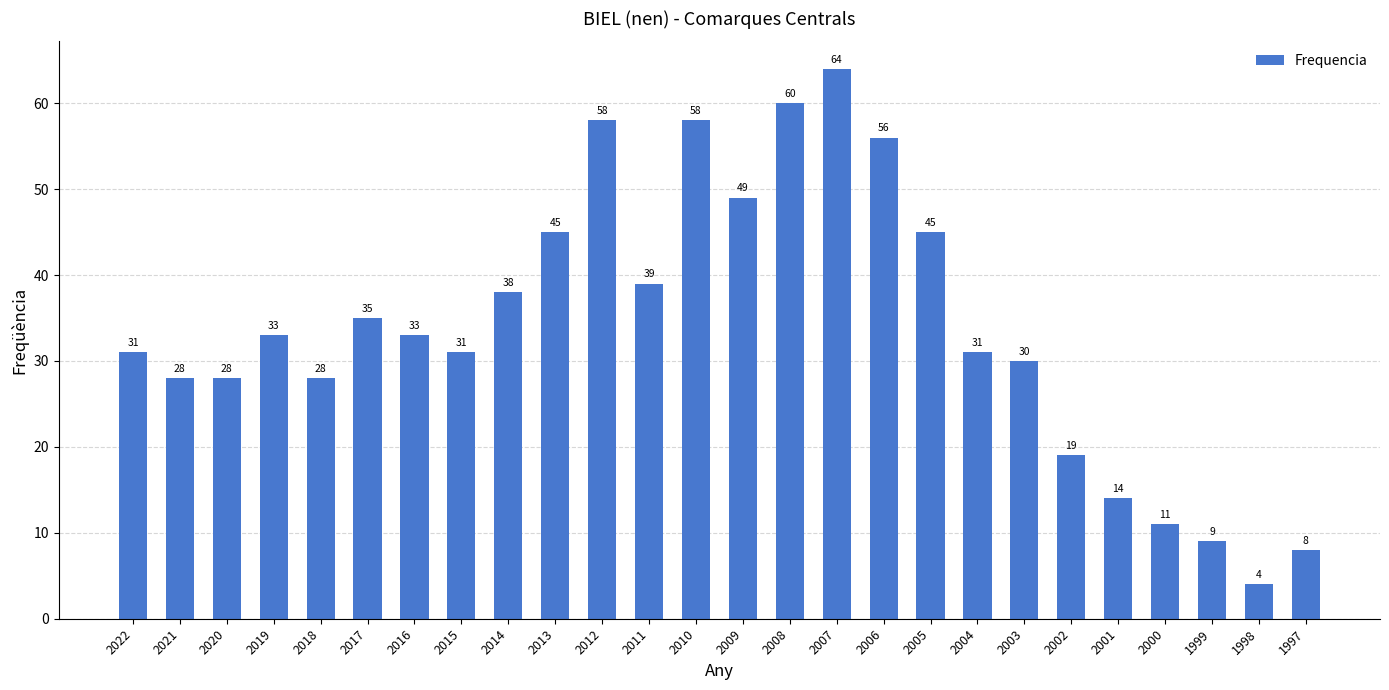

What is the change in value from 2014 to 2009?

+11